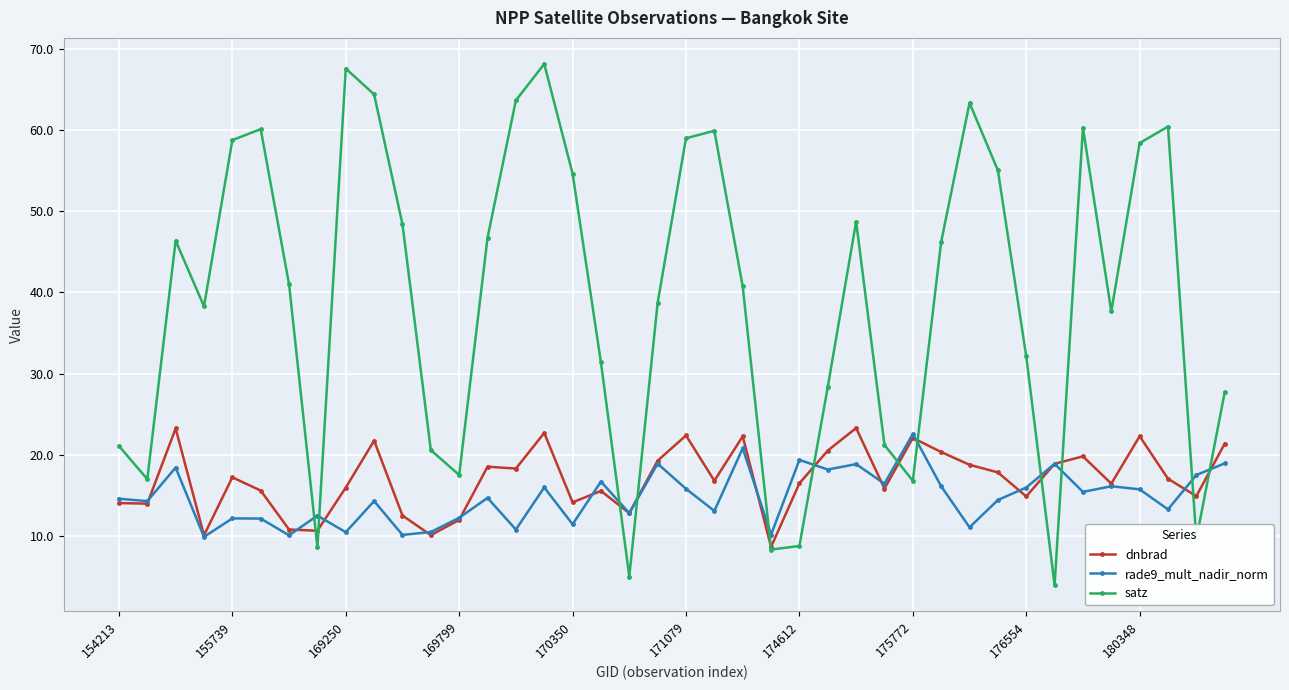

Which series has the largest total across all categories?

satz